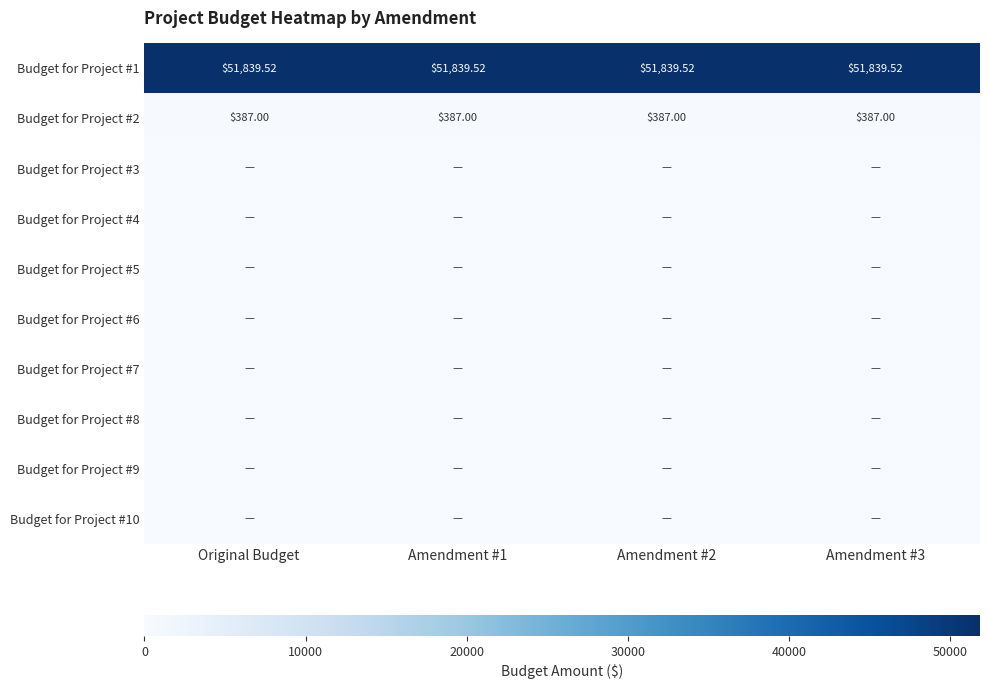

Which series has the widest spread of values?

row_0